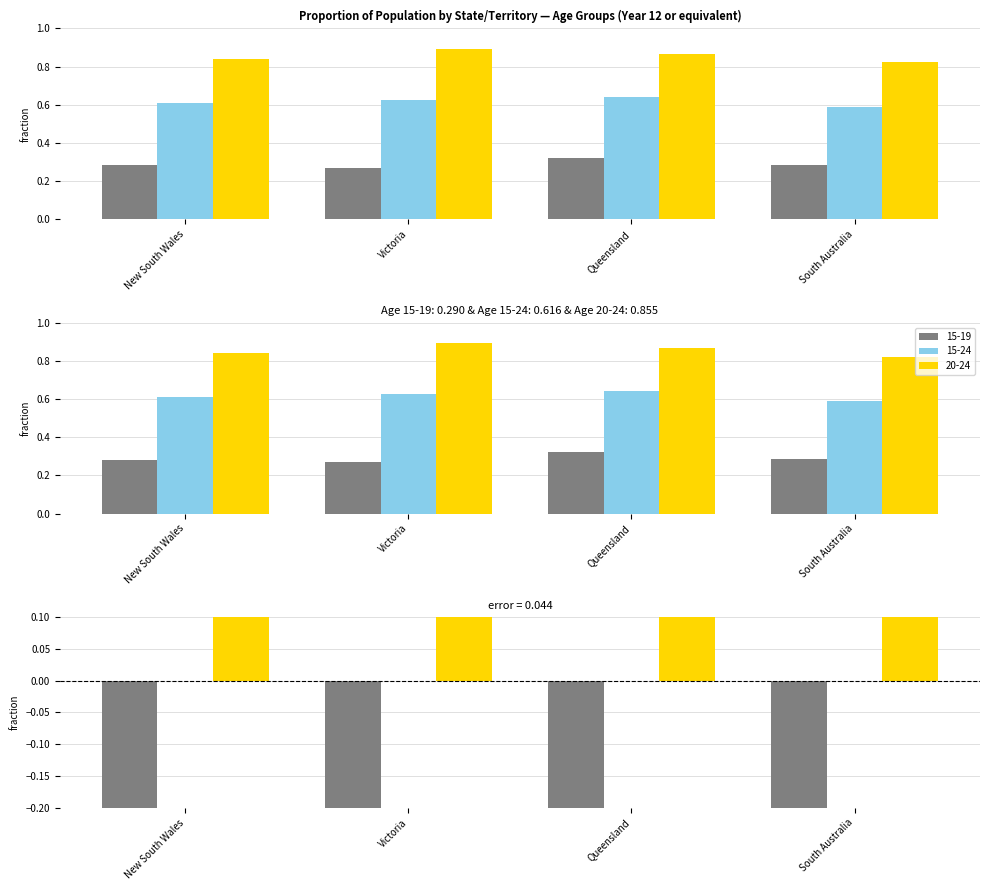

Does the chart contain any negative values?

No